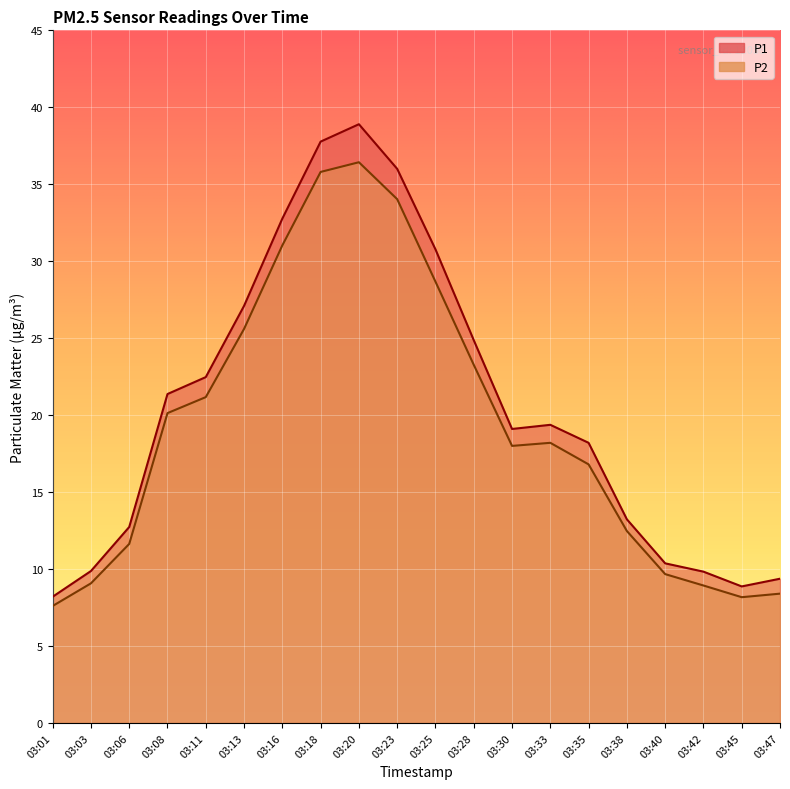

What is the sum of all P2 values?

385.1